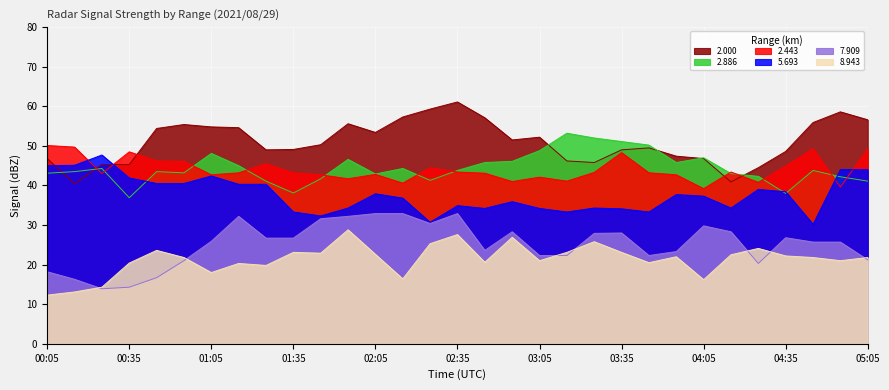

At which category does the chart reach its minimum across all series?

00:05